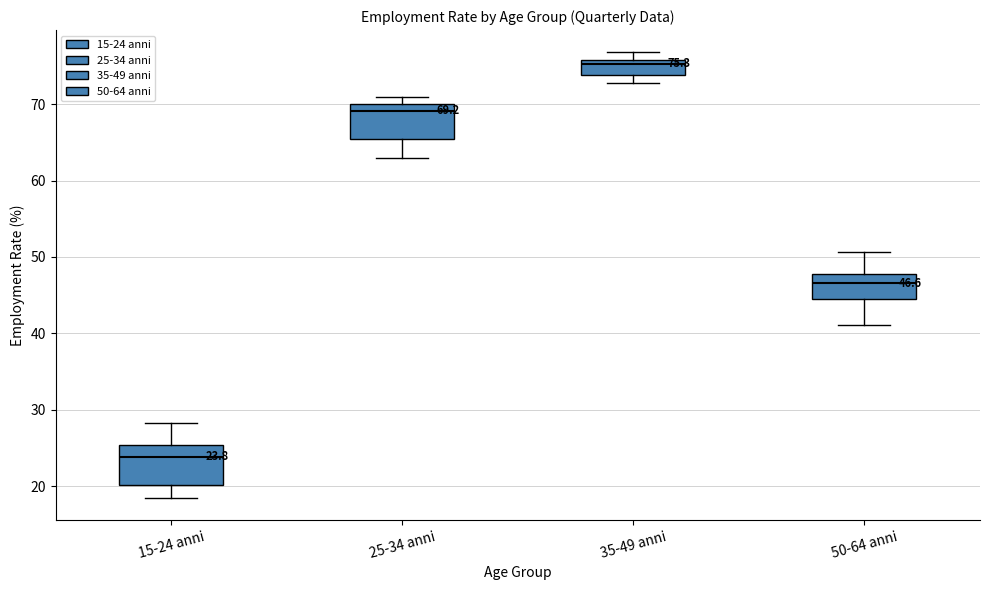

Which box has the highest median line?

35-49 anni